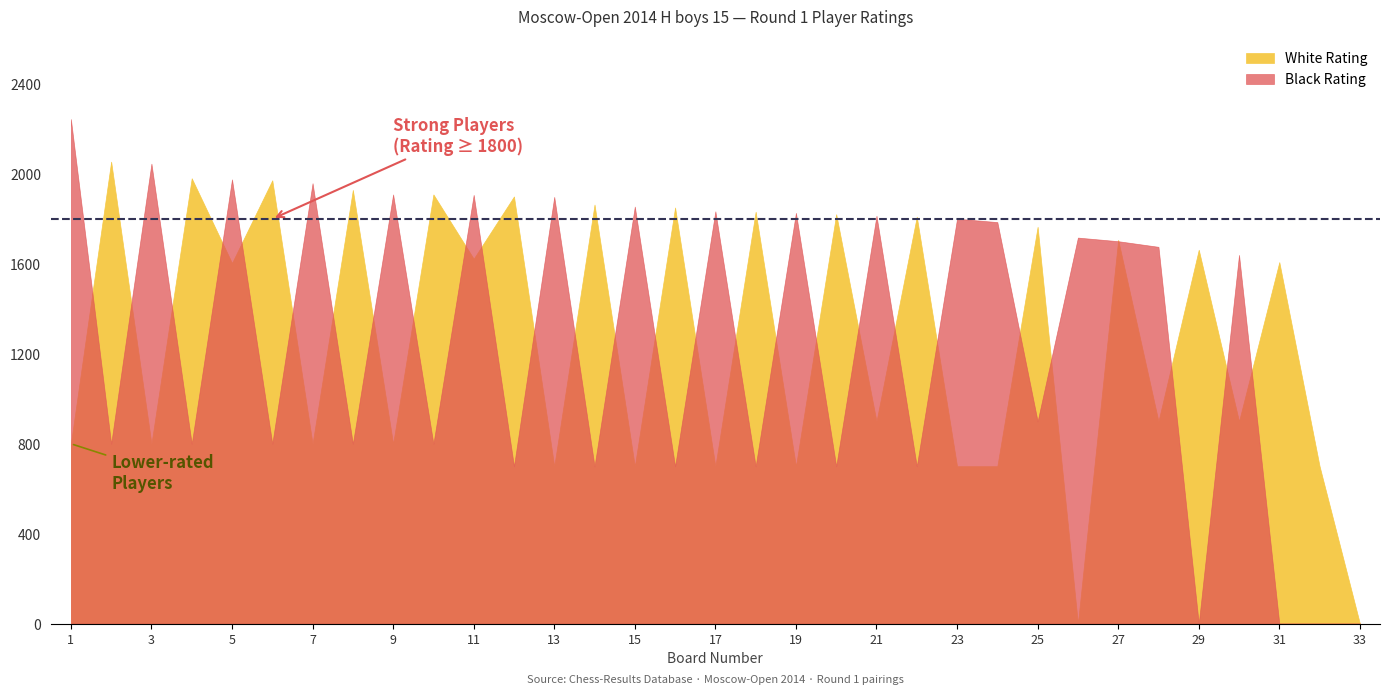

What is the sum of the White Rating values at 27 and 15?

2407